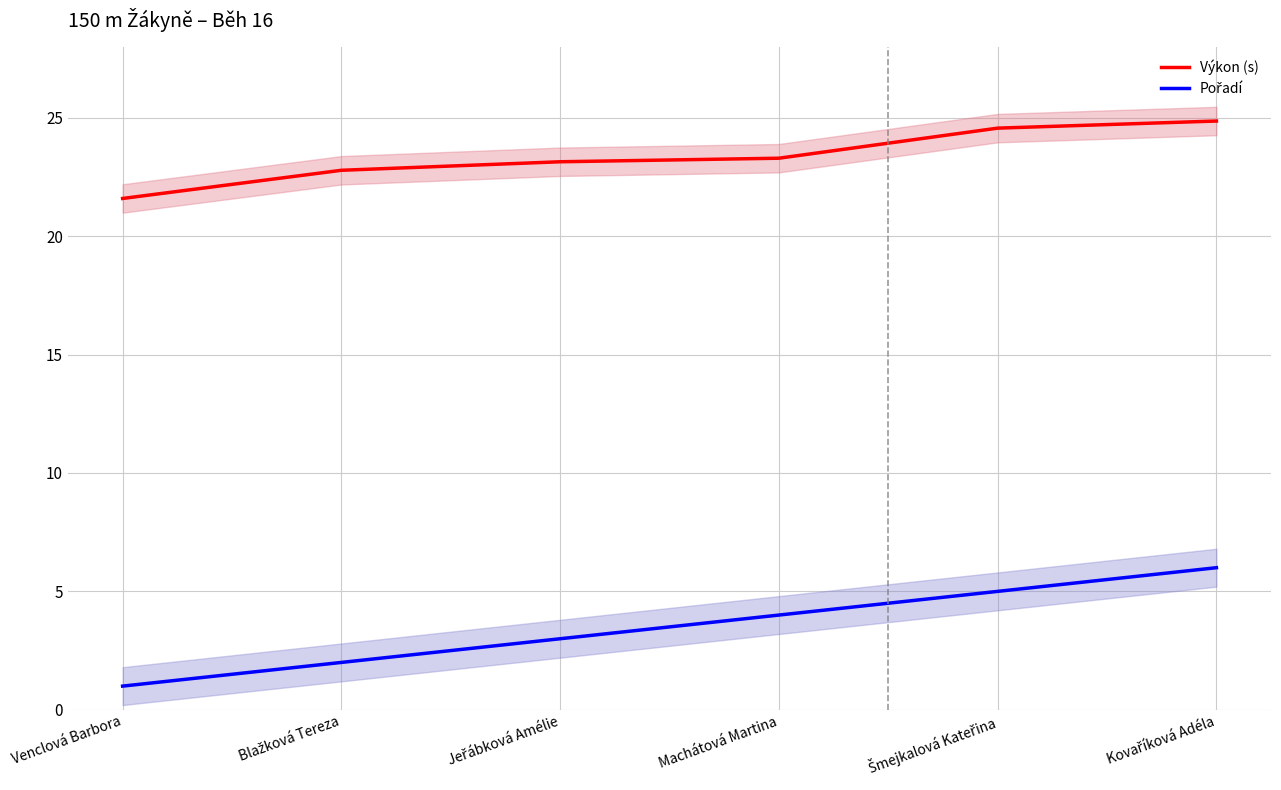

Which has a higher value, Blažková Tereza or Venclová Barbora?

Blažková Tereza